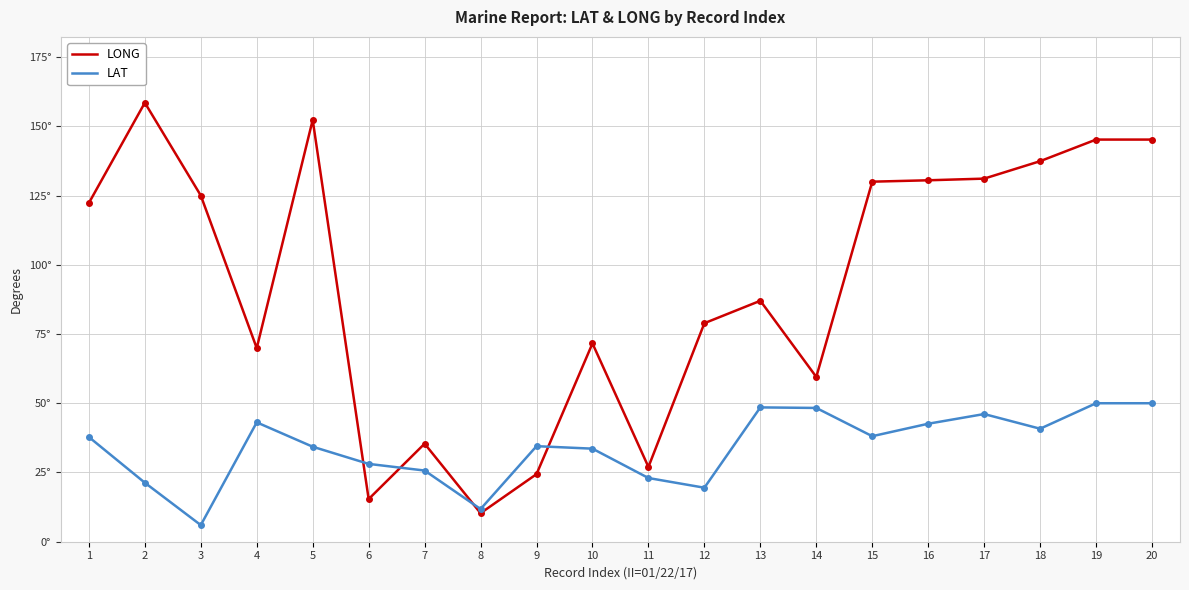

Which series has the widest spread of values?

LONG